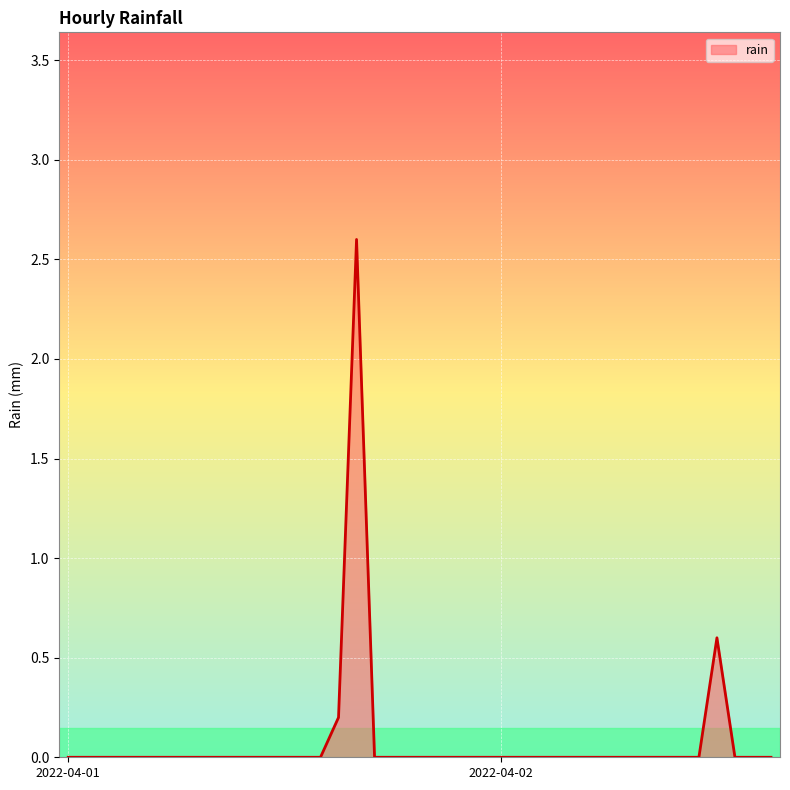

What is the maximum value shown in the chart?

2.6